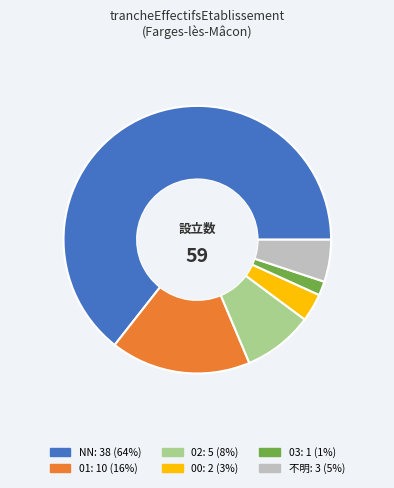

How many segments does this pie chart have?

6